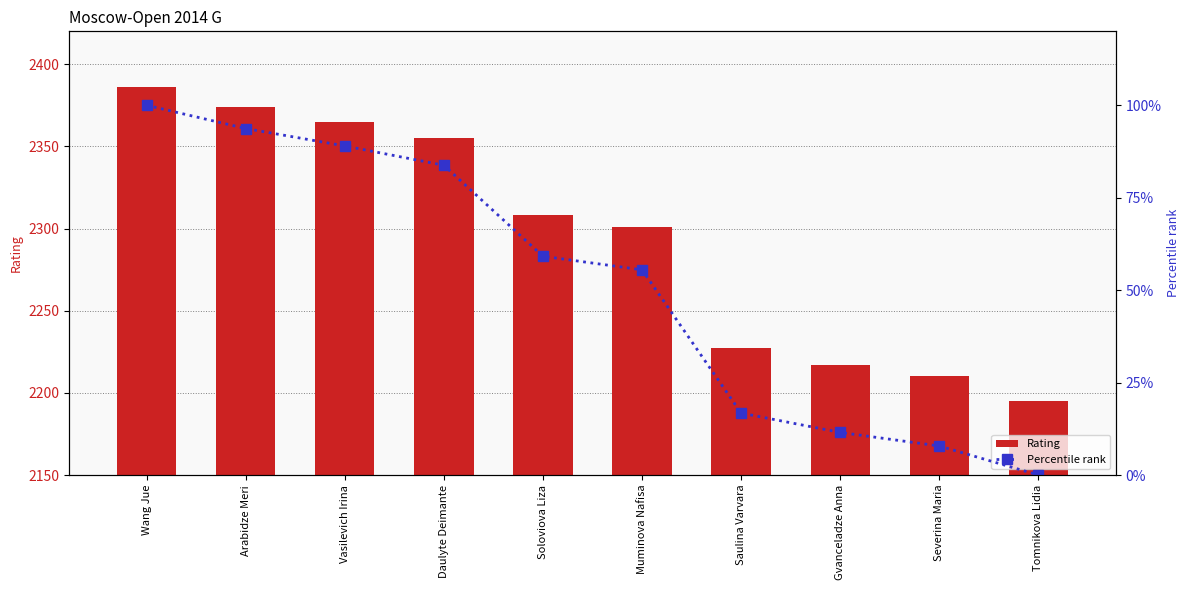

What is the sum of the Rating values at Gvanceladze Anna and Tomnikova Lidia?

4412